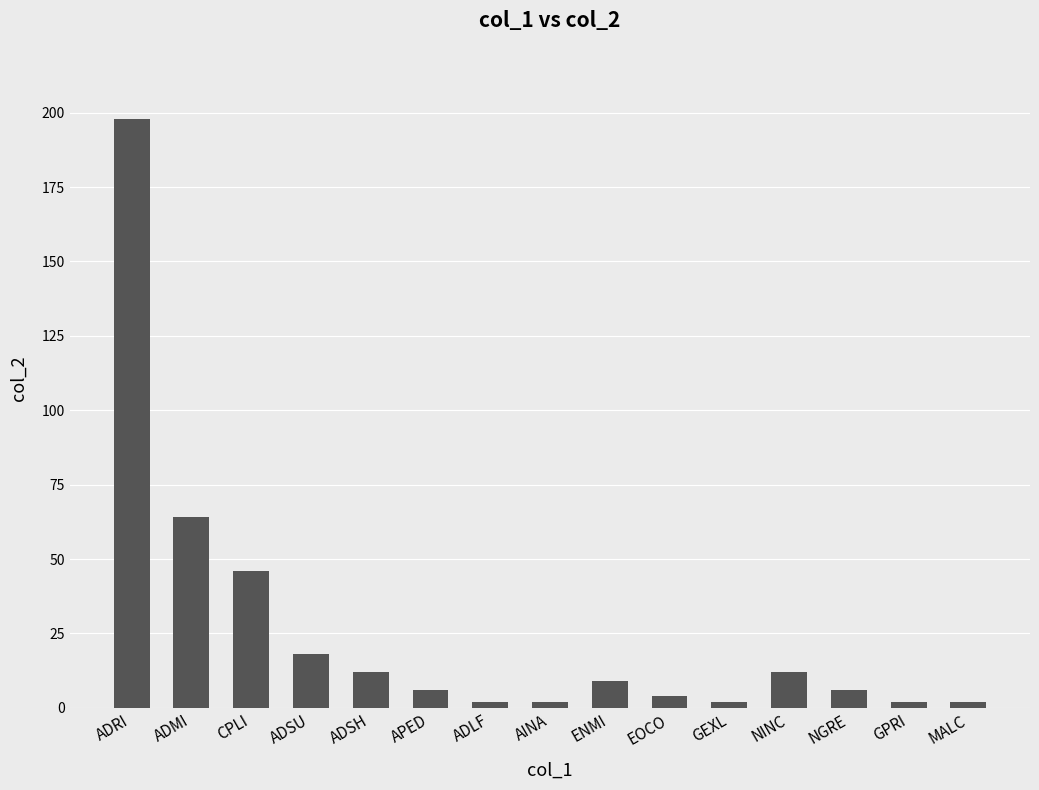

At which label is the value closest to 100?

ADMI